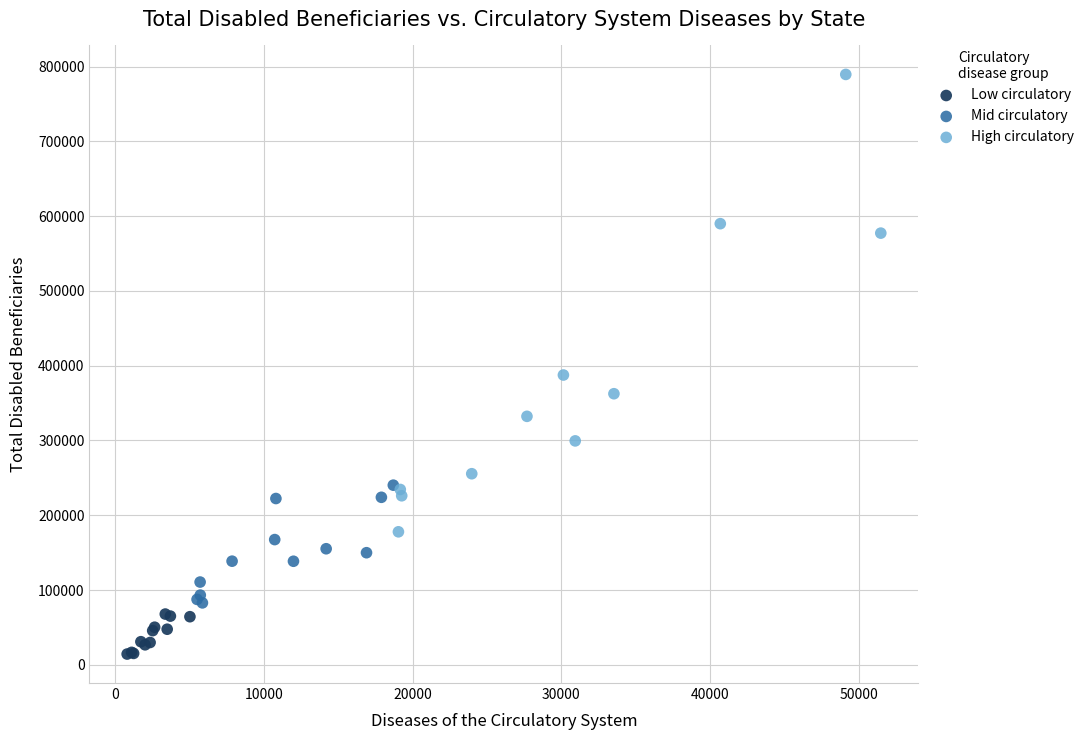

Which series contains the highest Y value?

High circulatory